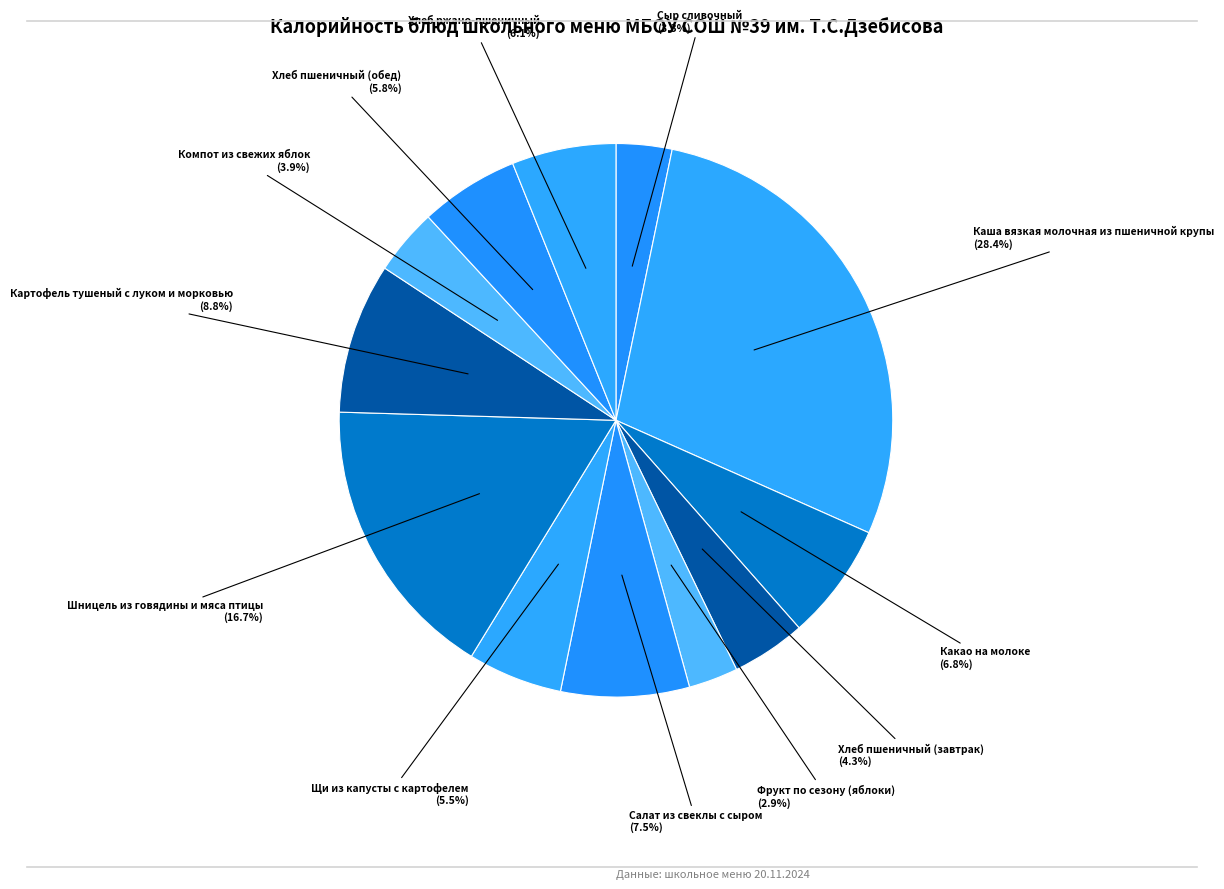

To the nearest percent, what is the average slice percentage?

8%